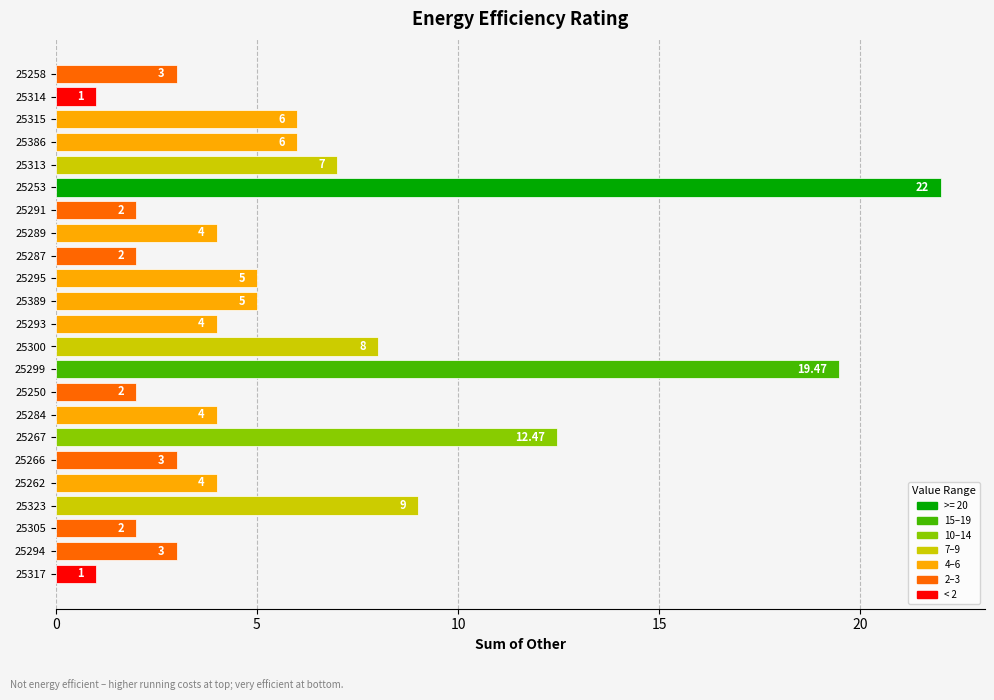

Are the bars grouped side by side (vs. stacked)?

No